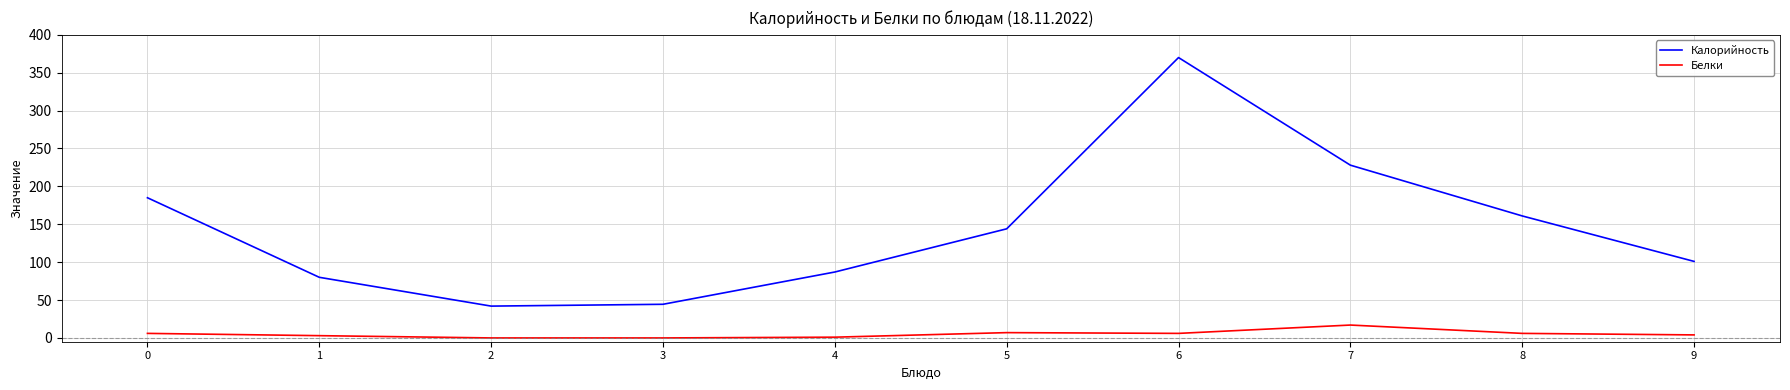

What is the highest value of the Калорийность series?

370.0